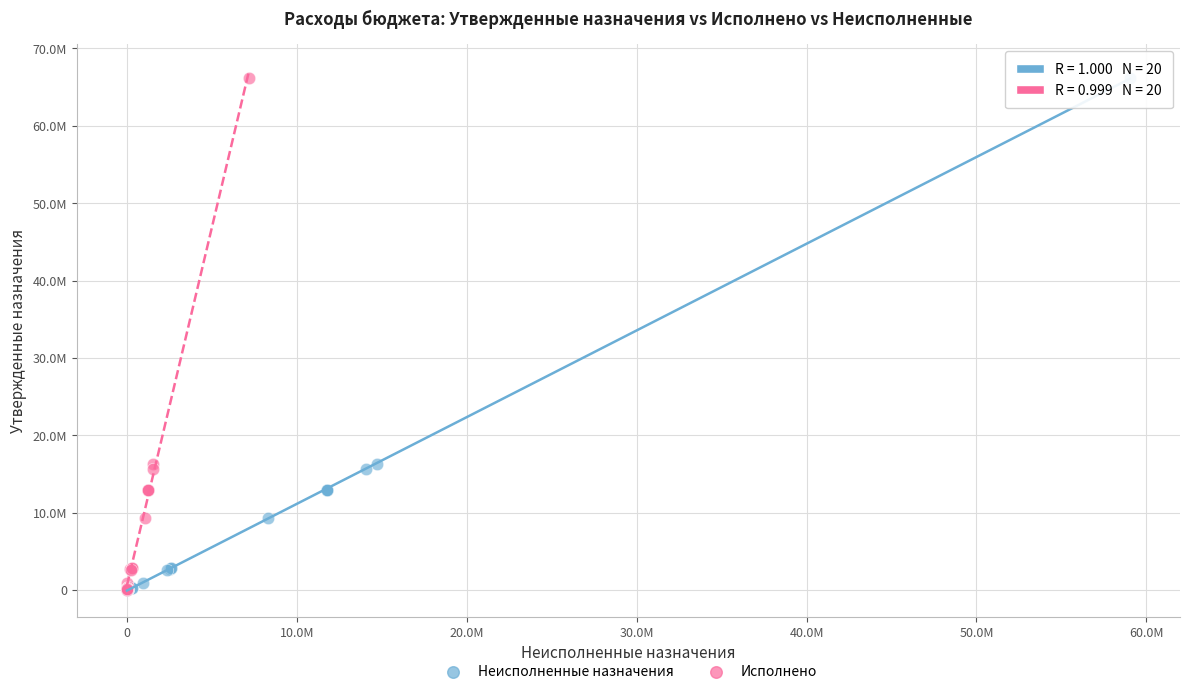

What are all the series names shown in the legend?

Неисполненные назначения, Исполнено